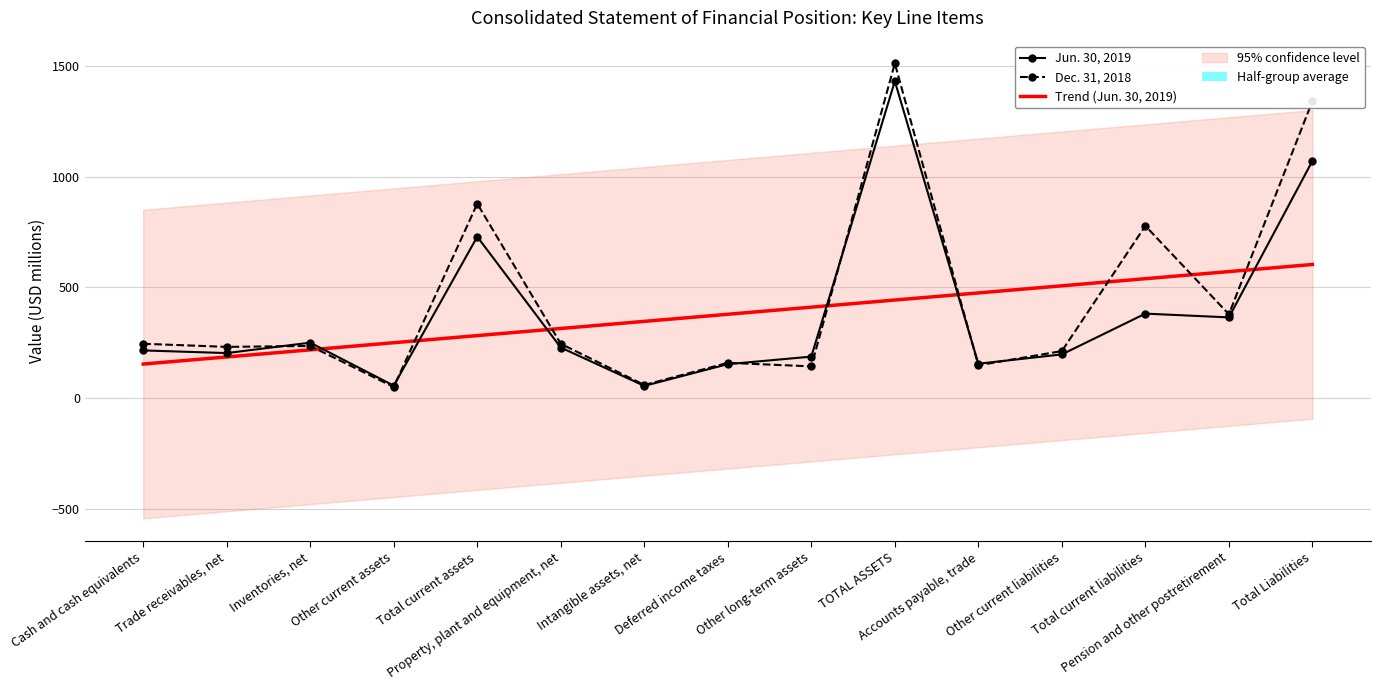

What is the value of the Trend (Jun. 30, 2019) point at the 5th from the left?

282.8